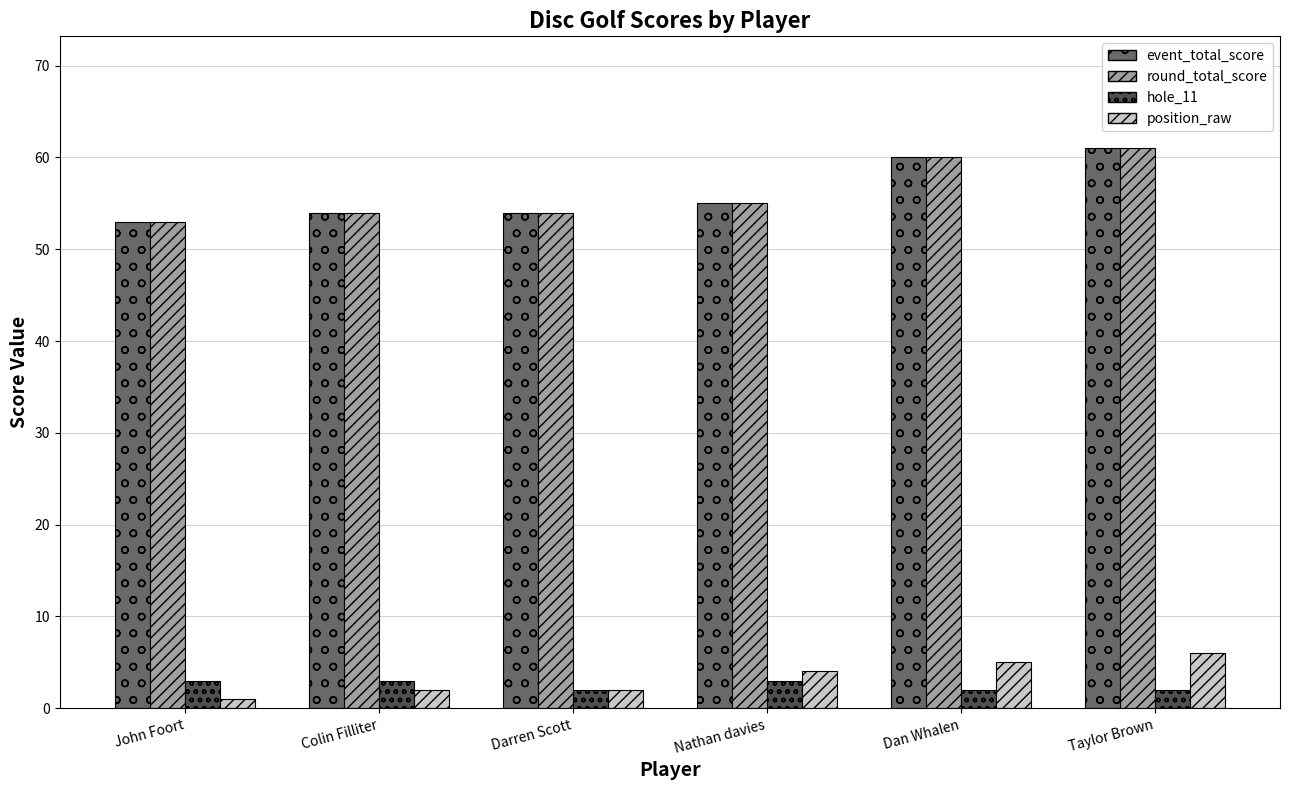

What value does the hole_11 series have at Colin Filliter?

3